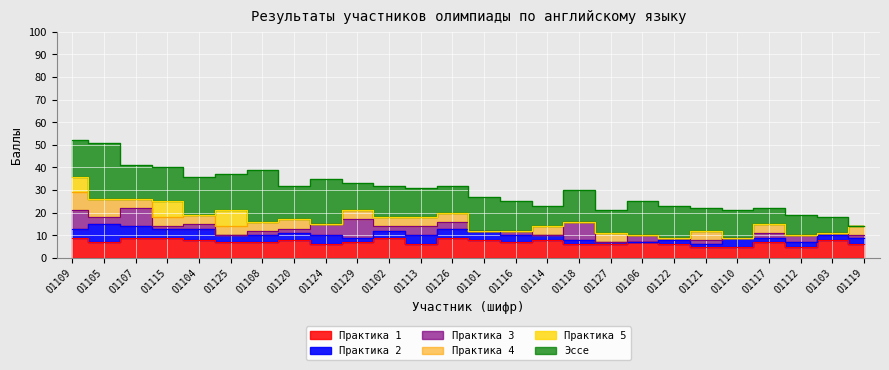

How many intersections are there between Практика 3 and Эссе?

1